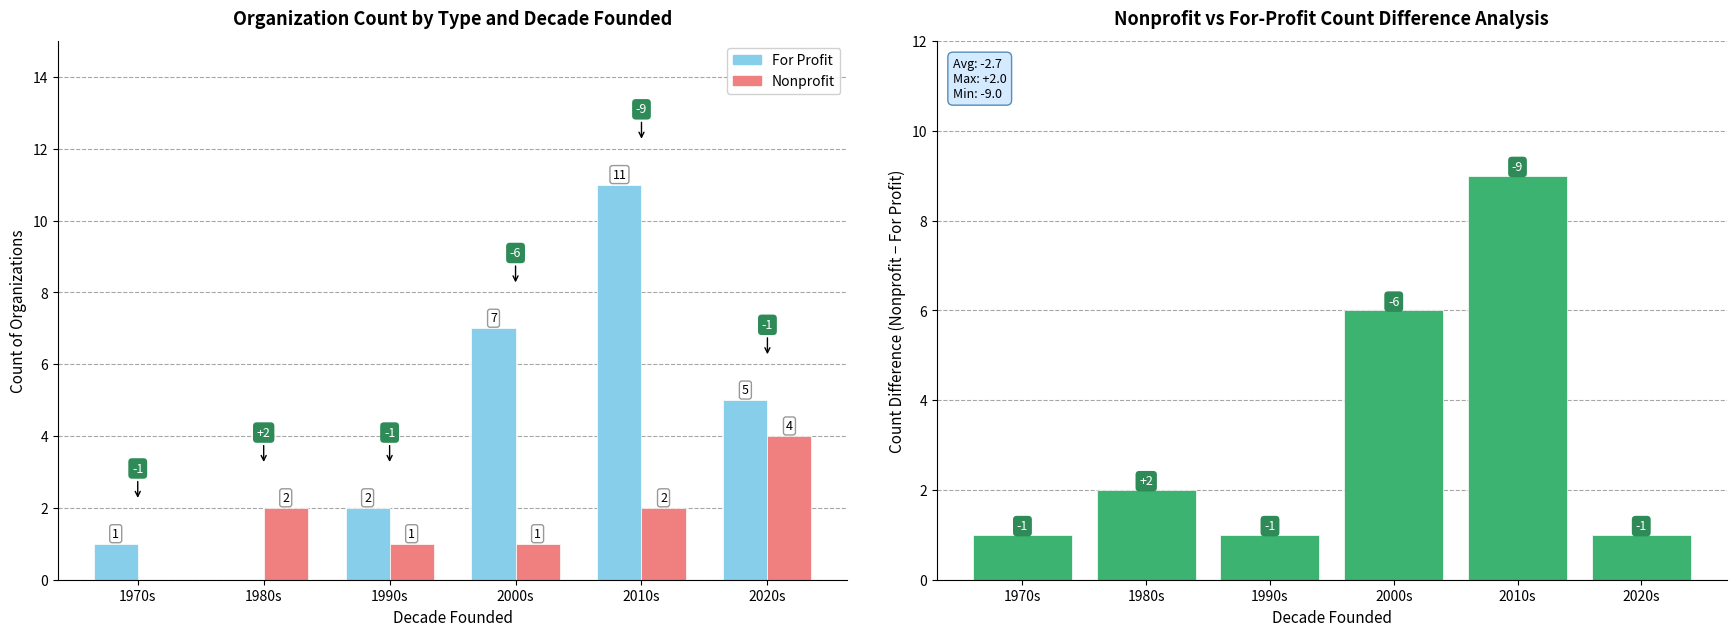

Which series has the largest total across all categories?

For Profit